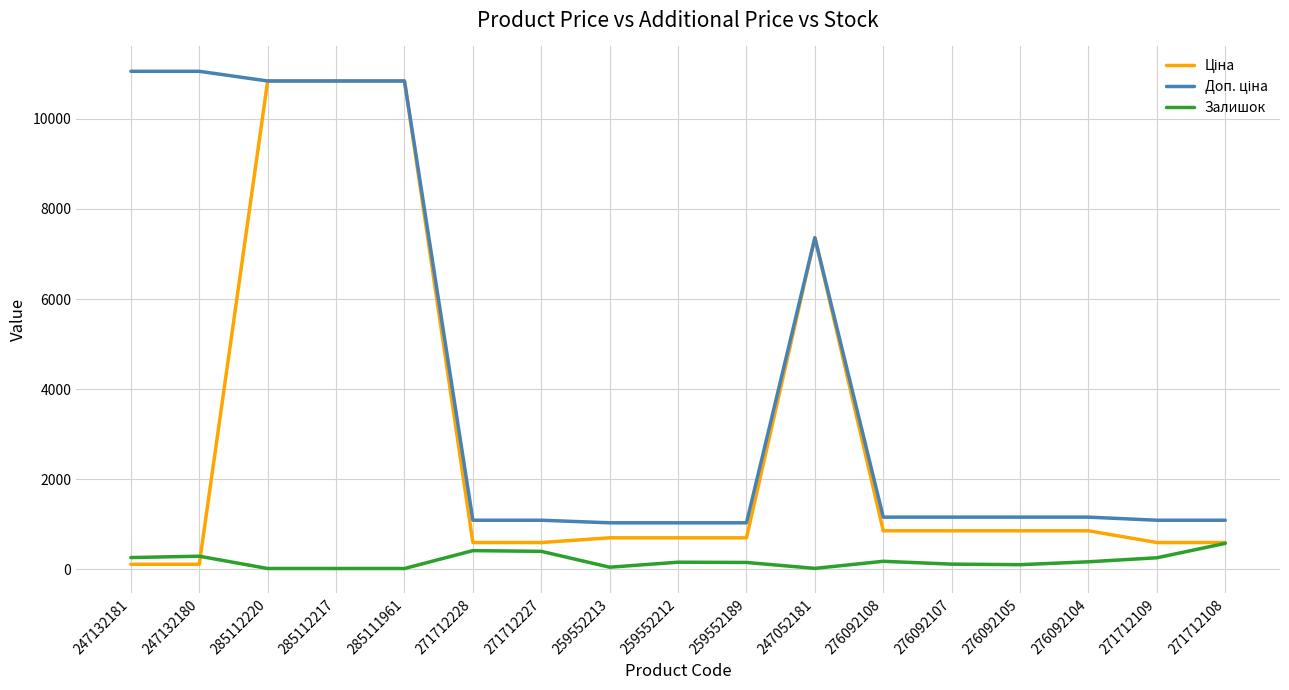

What is the total value across all series at 271712227?

2080.6